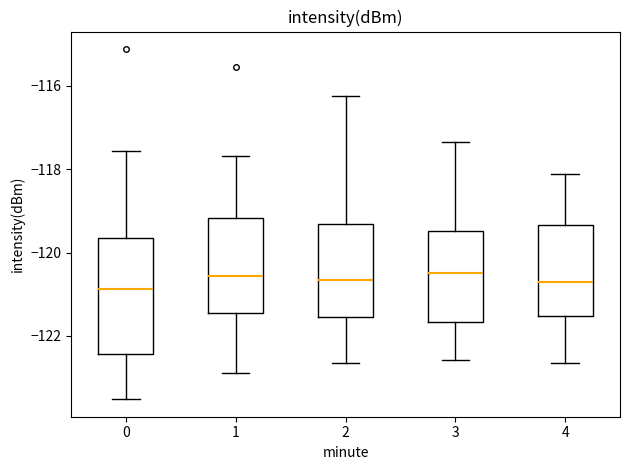

Where does the lower whisker of the box at x = 3 end on the y-axis? The values are not printed on the chart, so give them approximately, as read against the axis.

-122.6